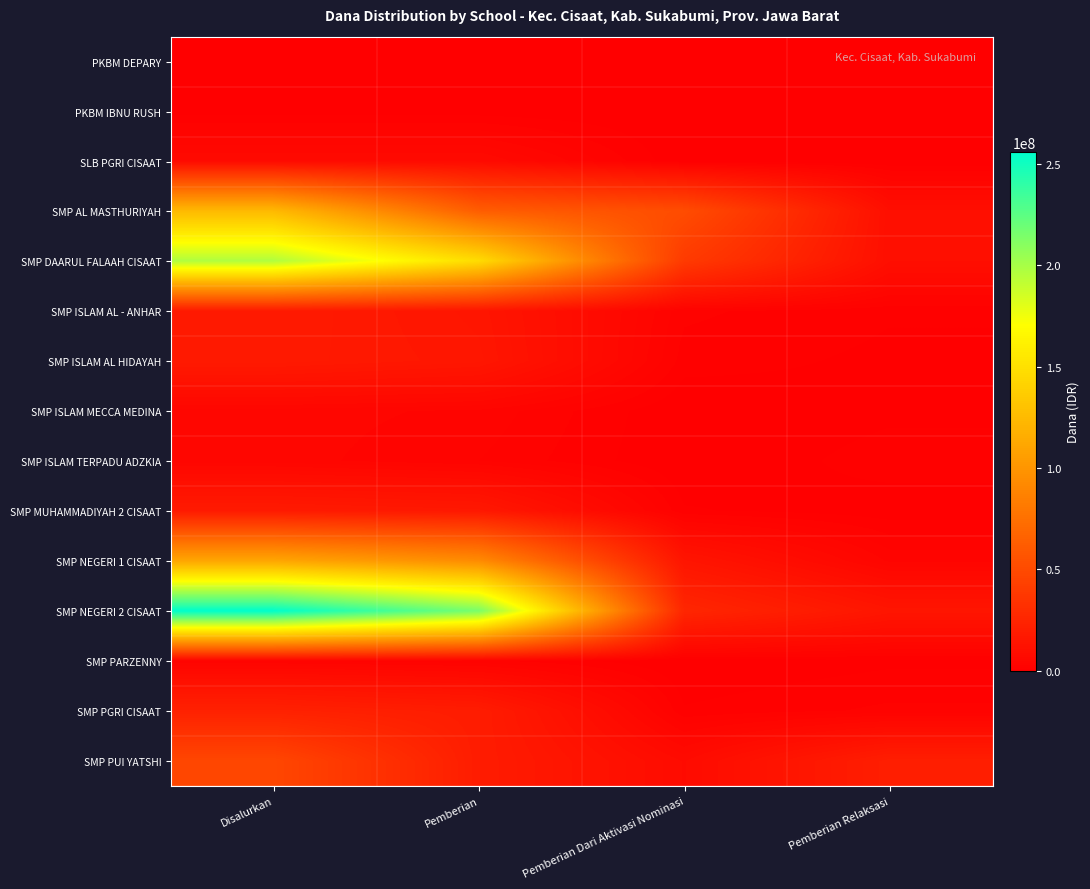

Rank the series by their maximum value, from highest to lowest.

SMP NEGERI 2 CISAAT, SMP DAARUL FALAAH CISAAT, SMP AL MASTHURIYAH, SMP NEGERI 1 CISAAT, SMP PUI YATSHI, SMP PGRI CISAAT, SMP ISLAM AL - ANHAR, SMP MUHAMMADIYAH 2 CISAAT, SMP ISLAM AL HIDAYAH, SLB PGRI CISAAT, SMP ISLAM MECCA MEDINA, SMP ISLAM TERPADU ADZKIA, SMP PARZENNY, PKBM DEPARY, PKBM IBNU RUSH